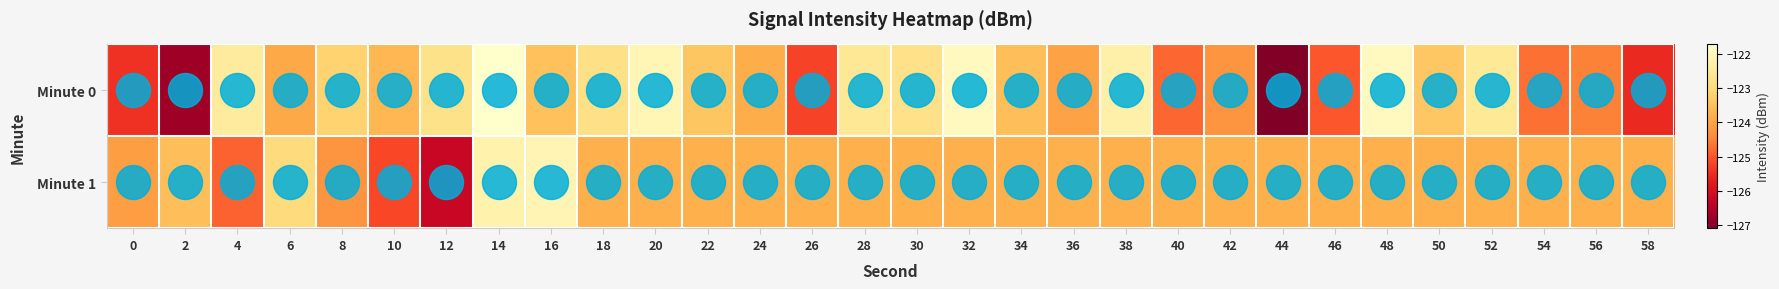

Which series has the widest spread of values?

Minute 0